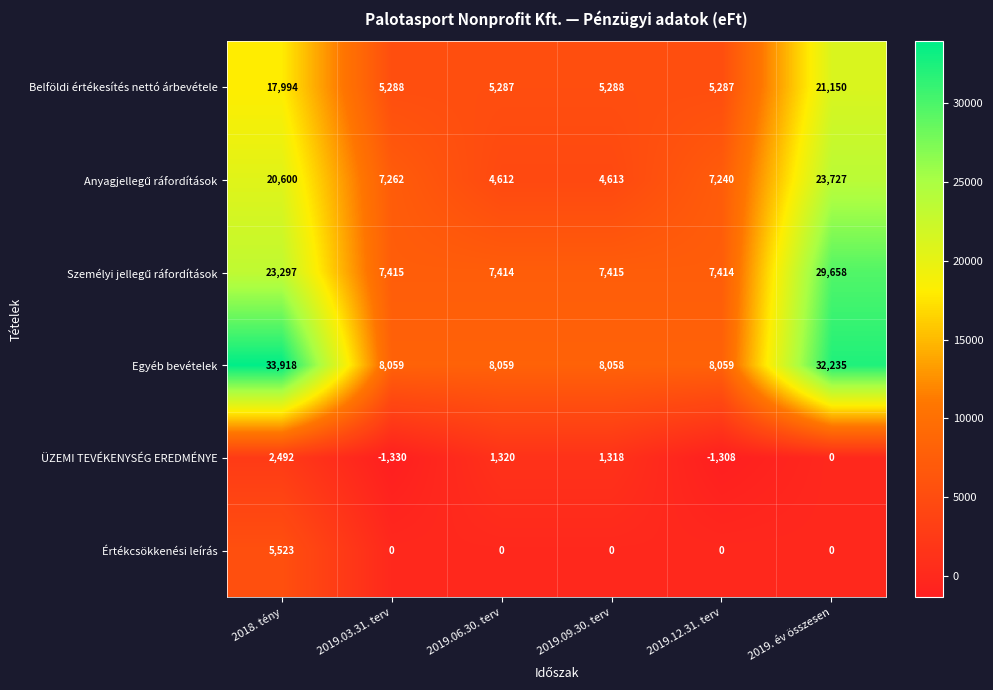

At which label is Egyéb bevételek closest to 20988?

2019. év összesen